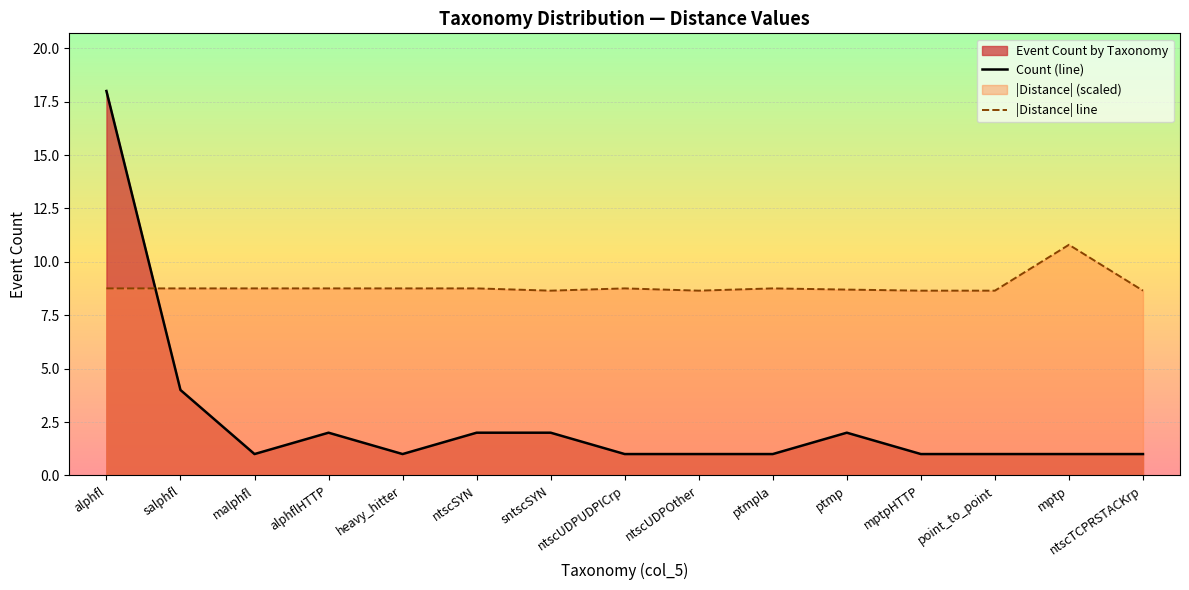

The Count (line) series shows 0.2 at ptmpla. True or false?

False